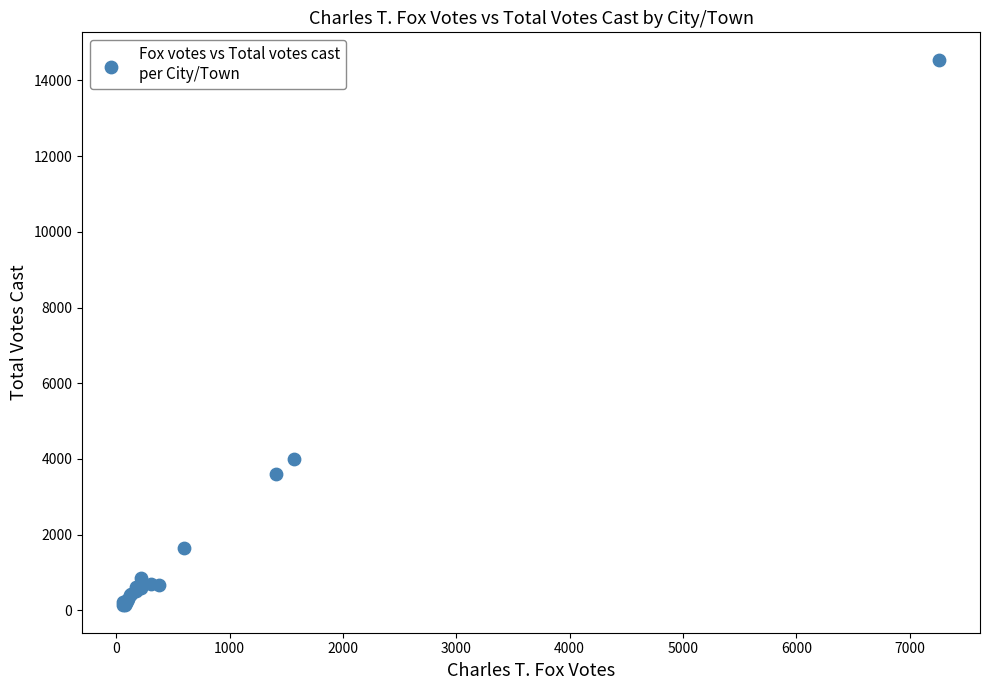

What Y value in the scatter plot is closest to 7339?

3994